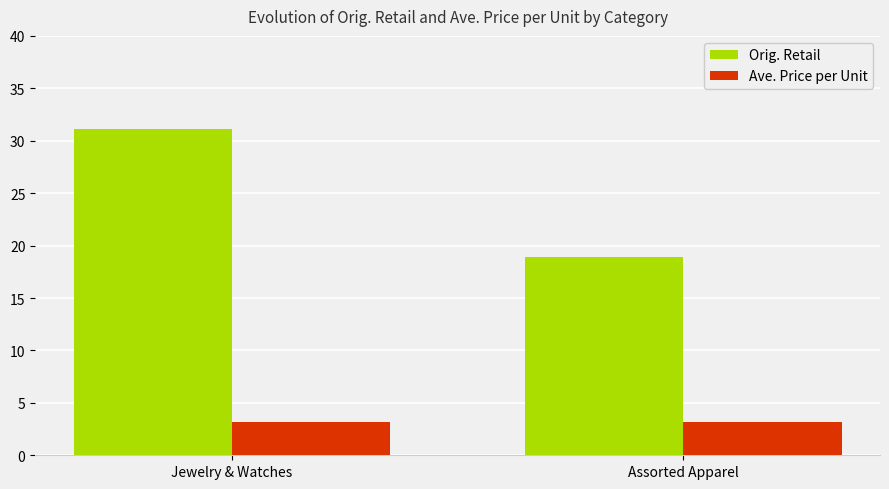

Is it true that Orig. Retail equals 45.7 at Jewelry & Watches?

False